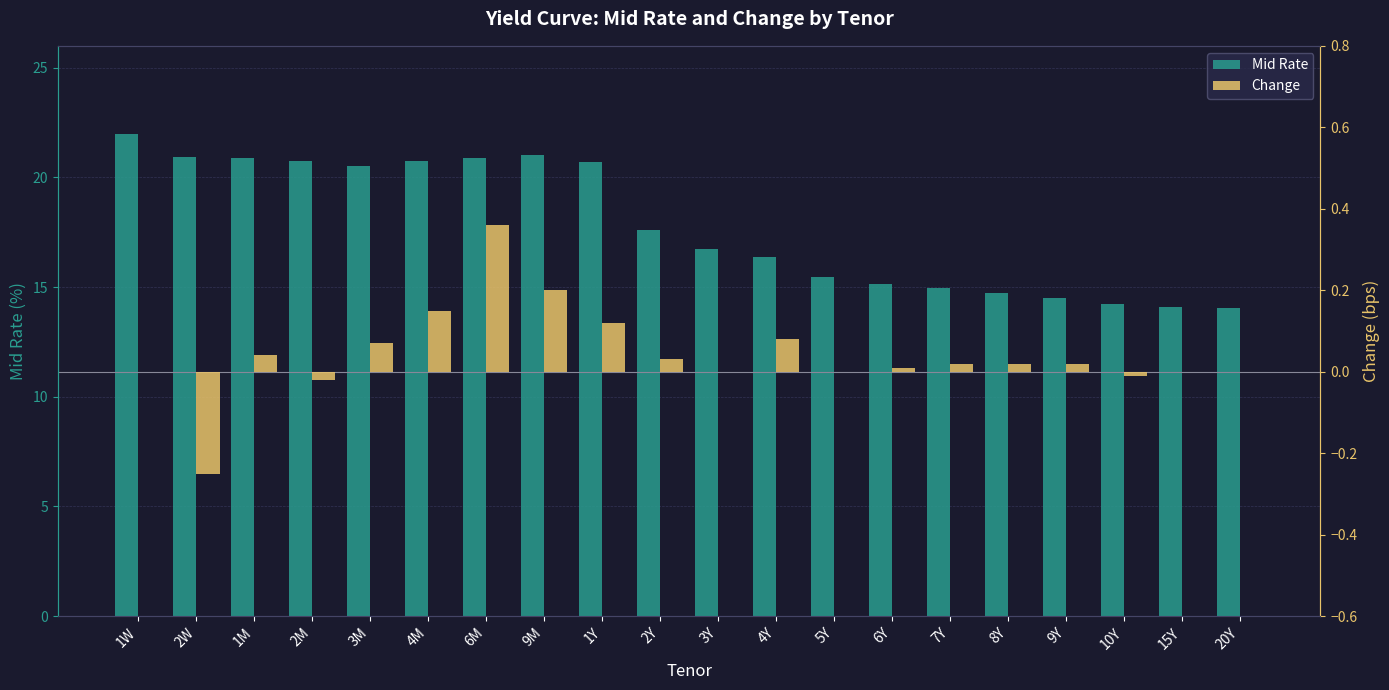

What position from the left is 1Y?

9